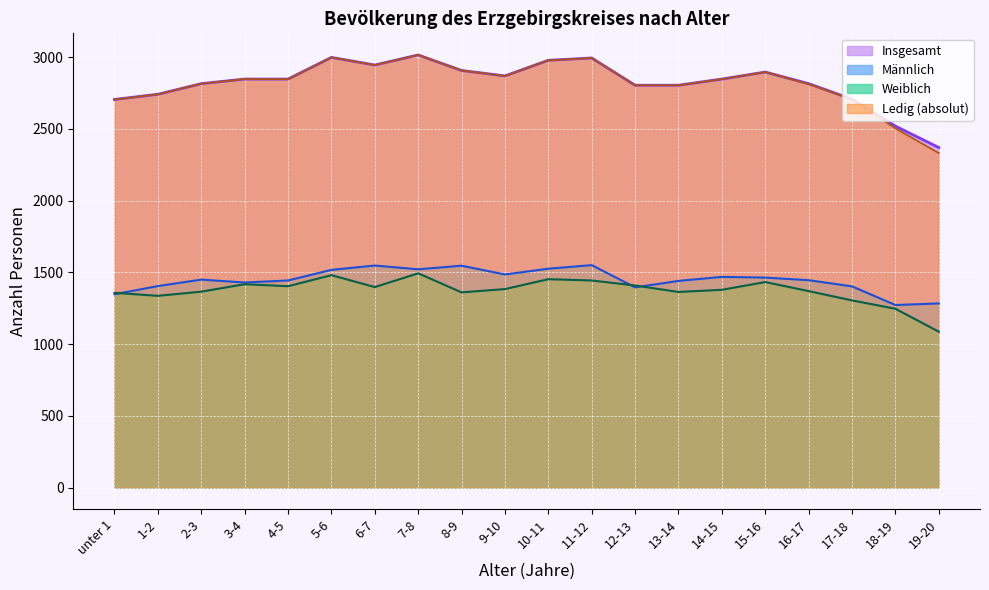

Count the number of categories in the chart.

20